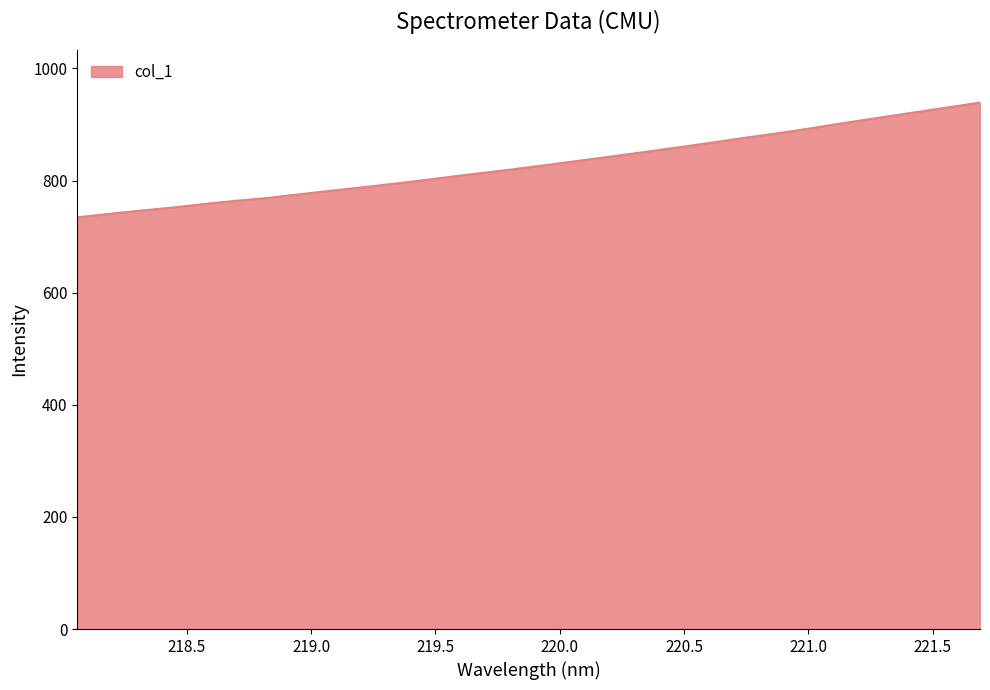

What is the difference between the maximum and minimum values?

204.7